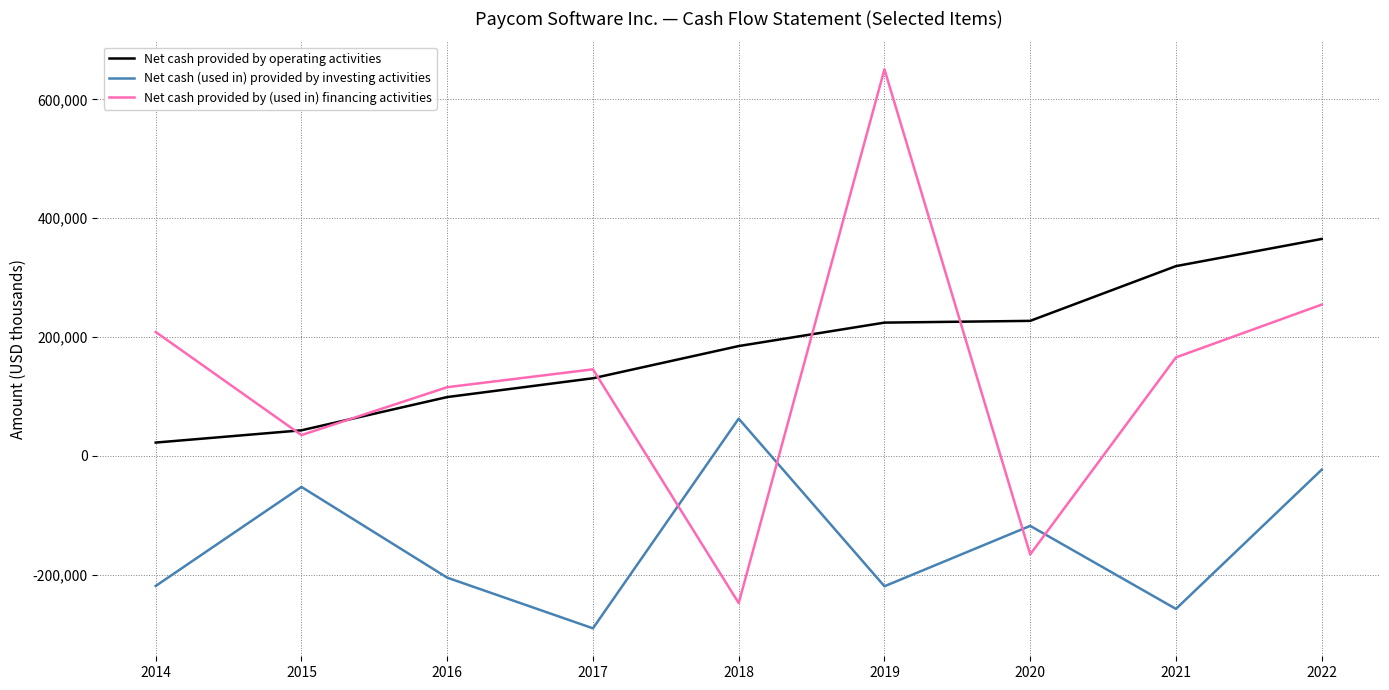

What is the minimum value shown in the chart?

-290346